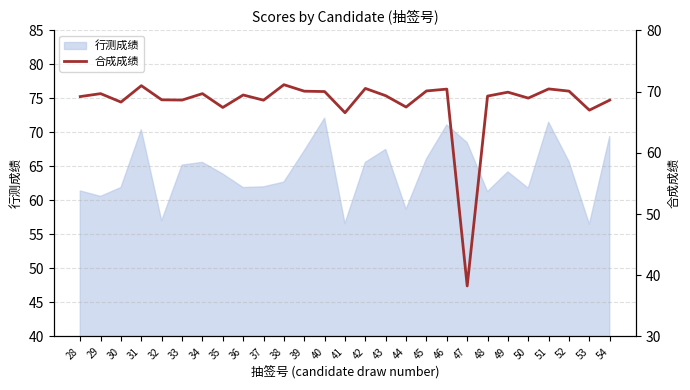

List the labels in order of value, largest first.

38, 31, 42, 51, 46, 45, 52, 39, 40, 49, 29, 34, 36, 43, 48, 28, 50, 32, 33, 54, 37, 30, 44, 35, 53, 41, 47